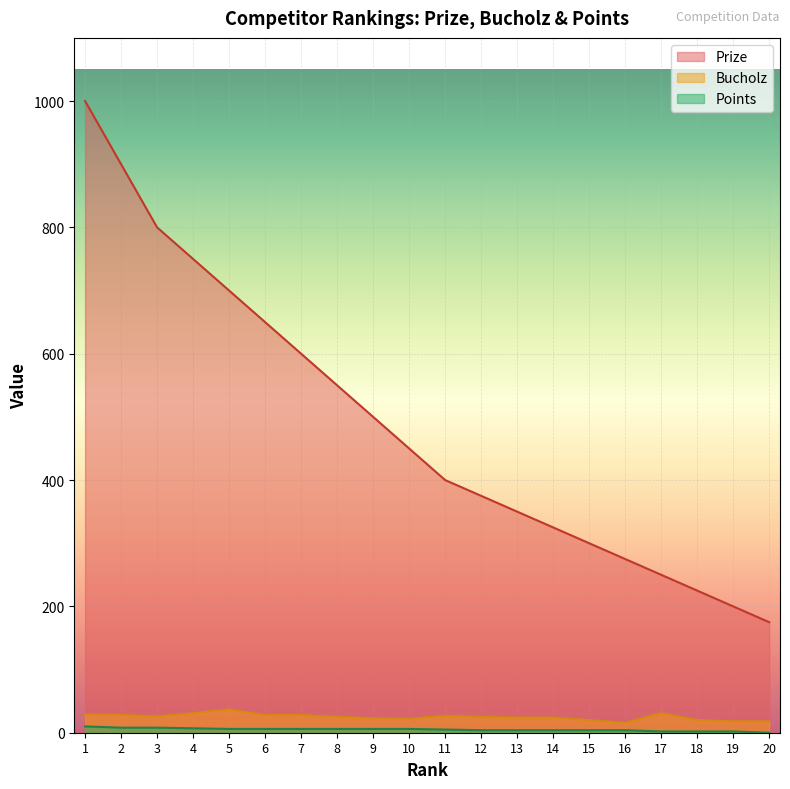

In Bucholz, how many points are lower than both neighbors (excluding endpoints)?

3